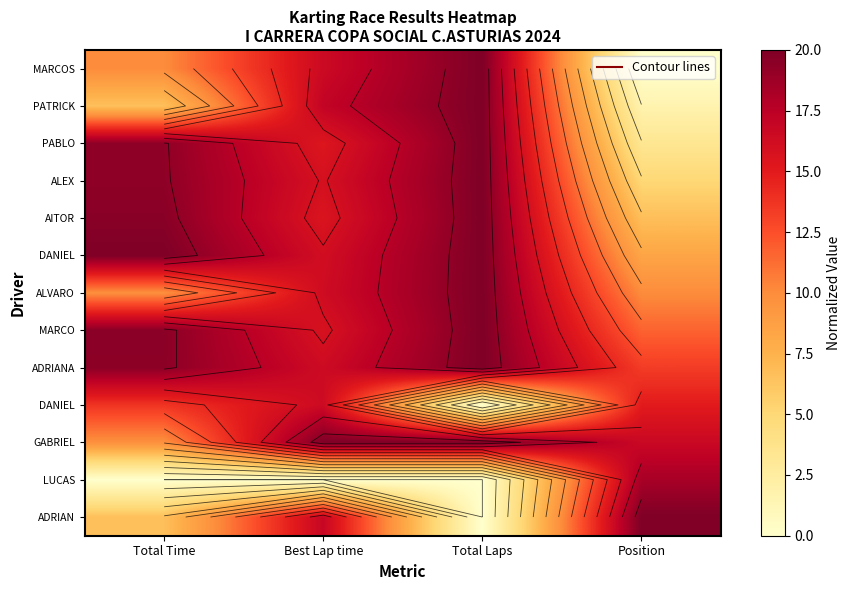

At how many categories does at least one series exceed 0?

4